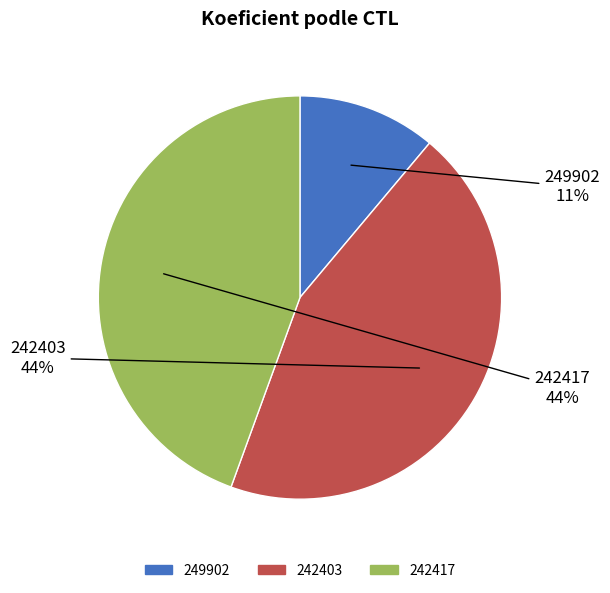

To the nearest percent, what portion does 242417 represent?

44%